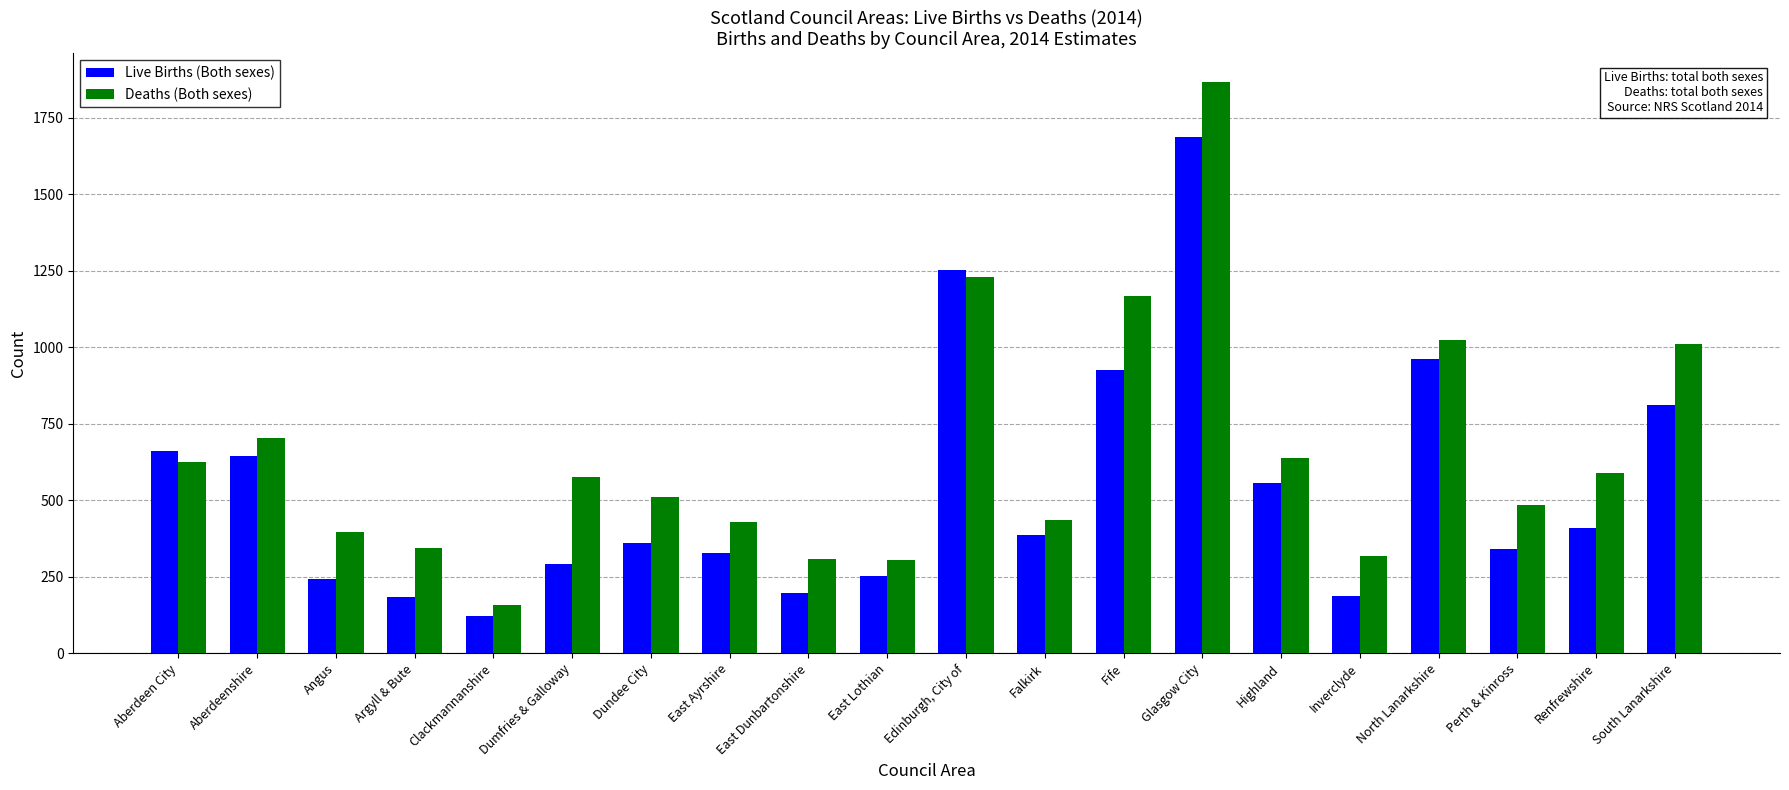

What is the difference between the maximum and minimum values in the Deaths (Both sexes) series?

1710